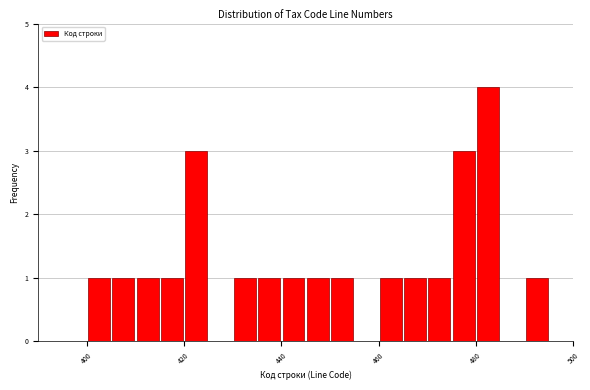

Around what value on the x-axis is the tallest bar? Give the approximate position of its centre, as read against the axis.

482